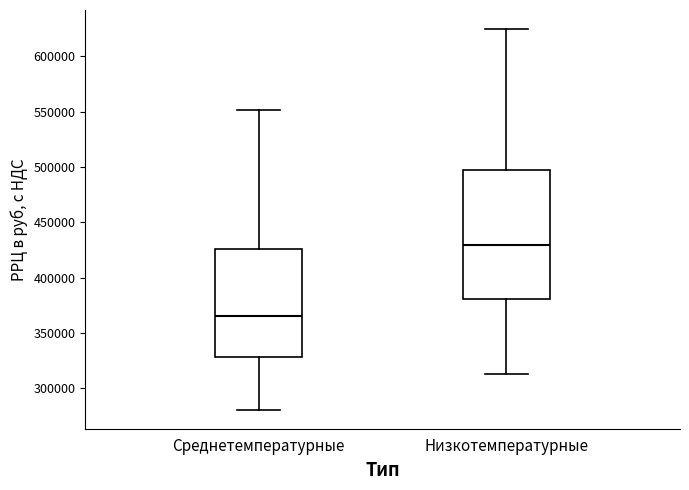

Which box's median line is the highest?

Низкотемпературные